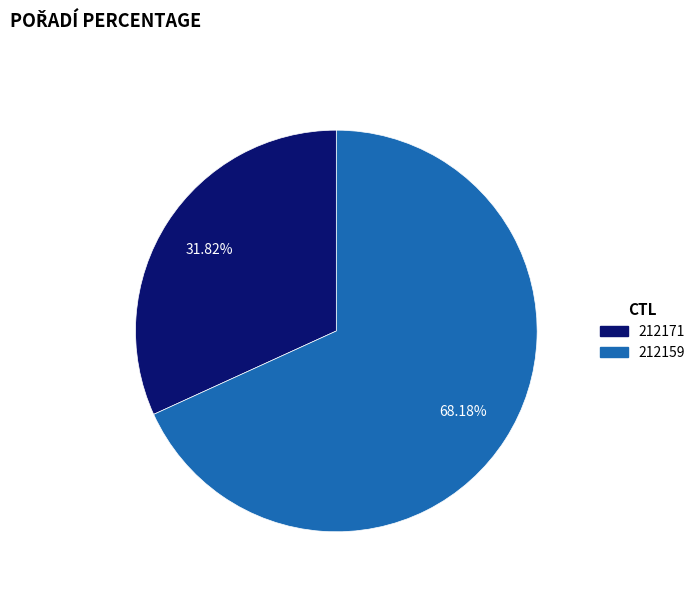

True or false: 212171 accounts for 23% of the total.

False